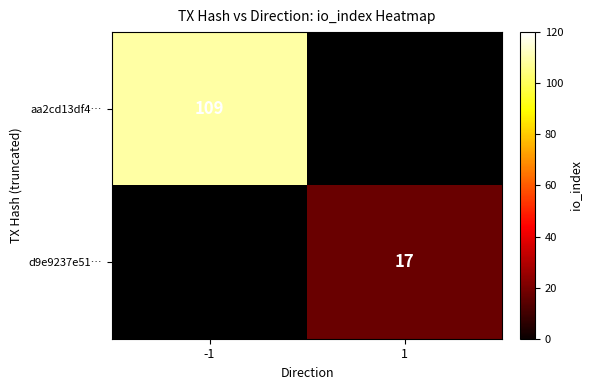

True or false: aa2cd13df4… has a value of 177 at -1.

False